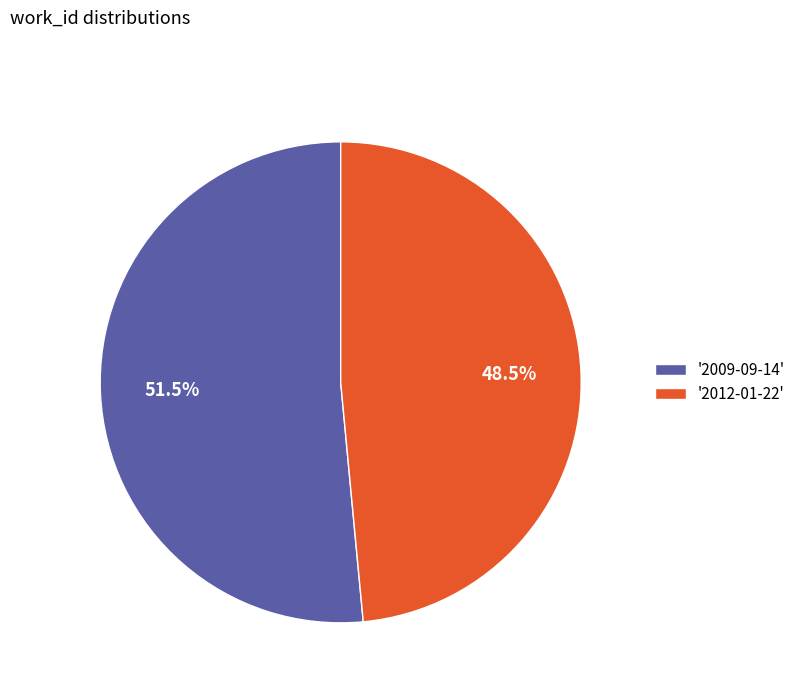

What is the ratio of the value at '2012-01-22' to the value at '2009-09-14'?

0.9